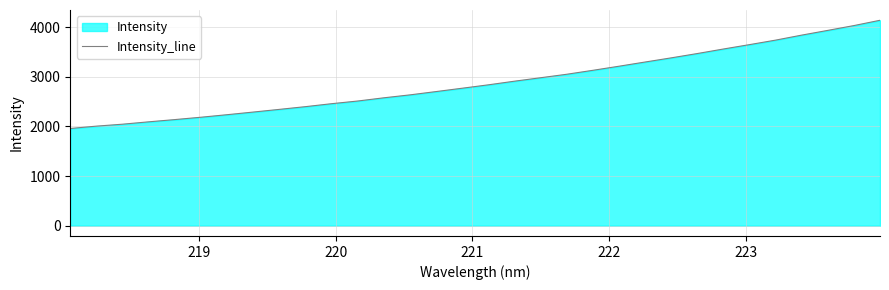

What is the maximum value shown in the chart?

4141.5